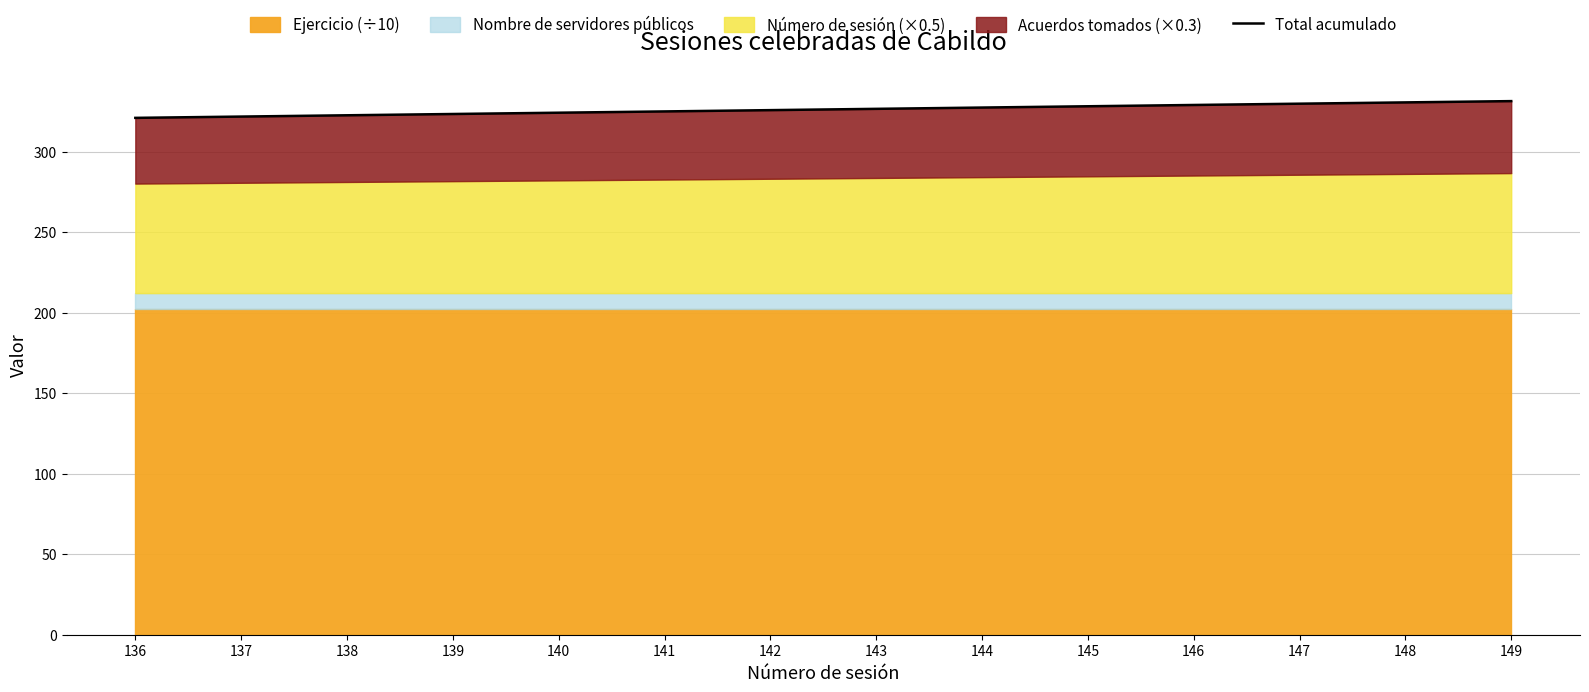

What is the sum of all values?

4565.4